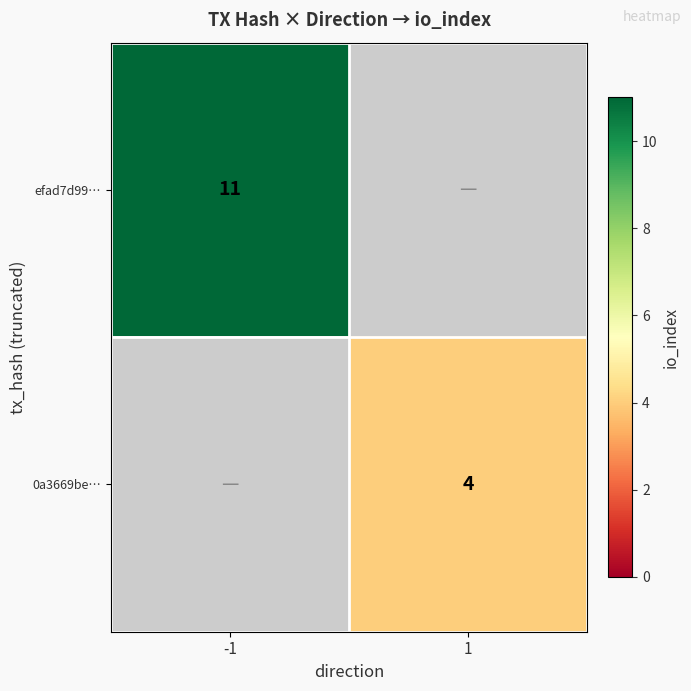

Between 1 and -1, which is larger?

-1